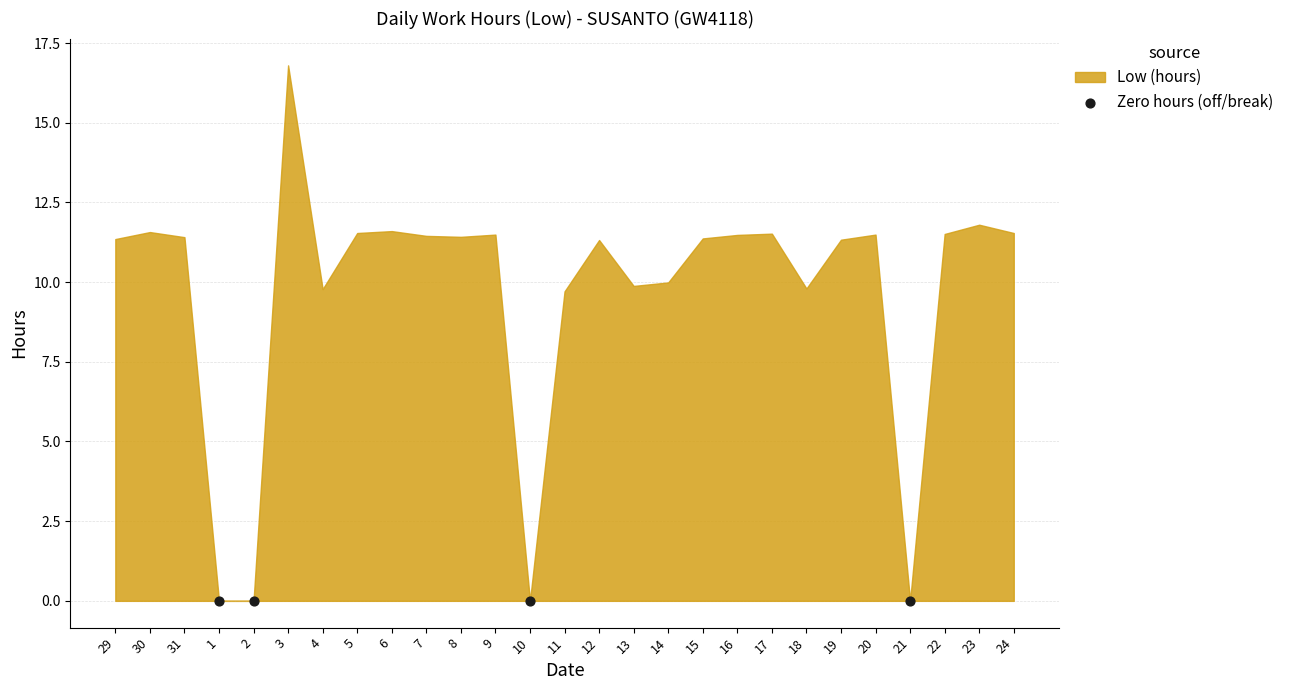

What is the change in value from 8 to 20?

+0.1